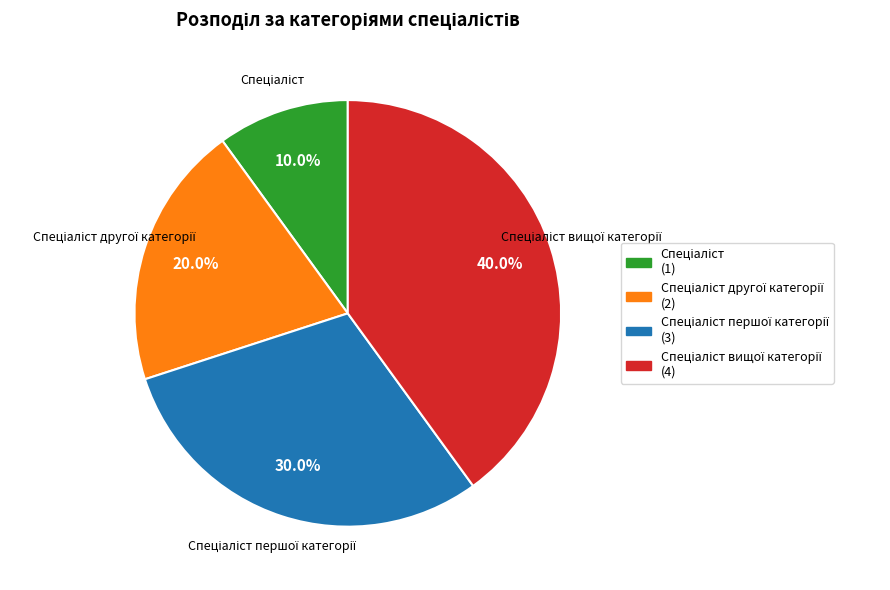

Is there any slice that represents more than half of the pie?

No